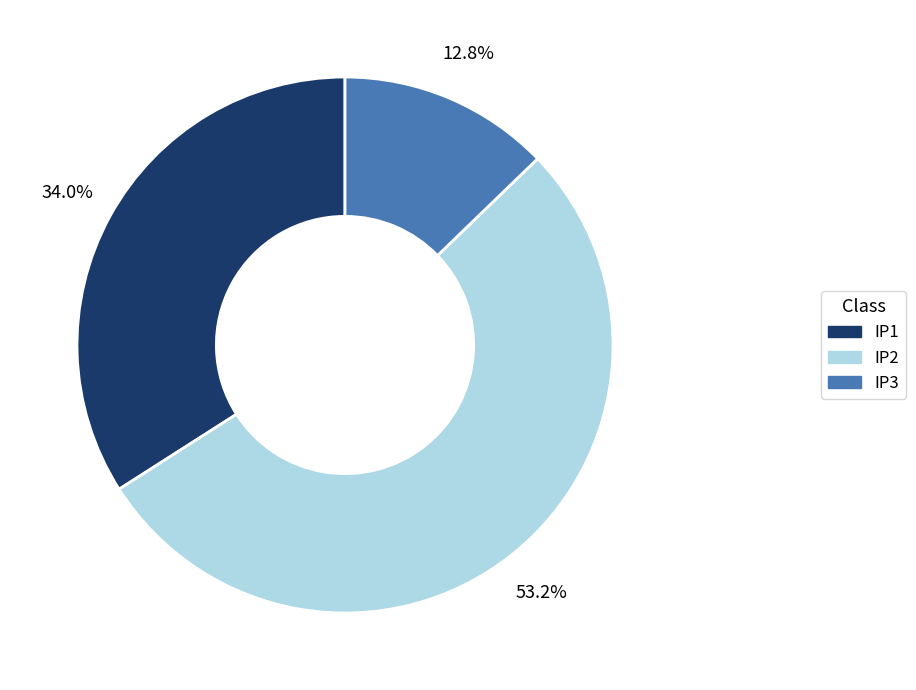

Combined, do IP3 and IP1 account for over 50%?

No